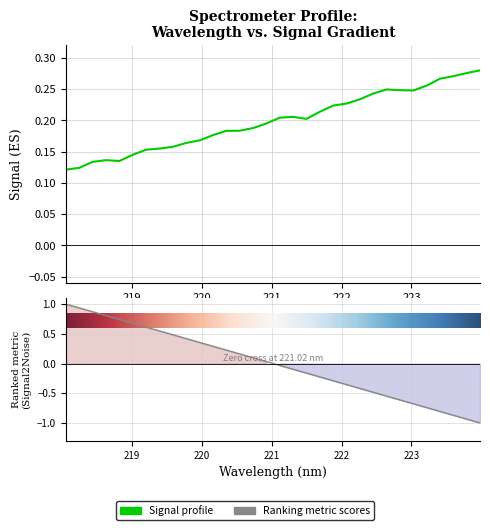

Which label corresponds to the largest value in the chart?

218.0596